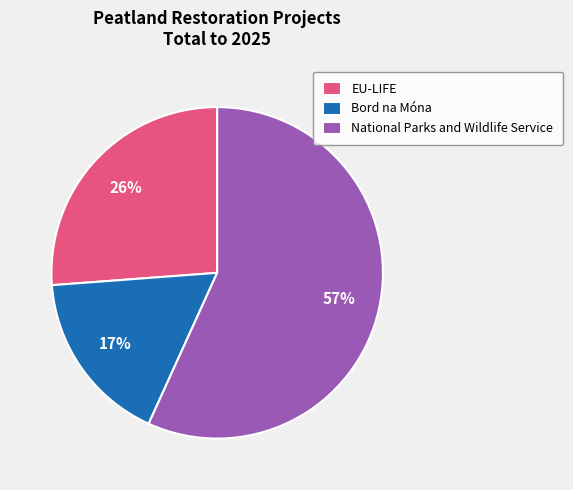

What is the majority slice?

National Parks and Wildlife Service